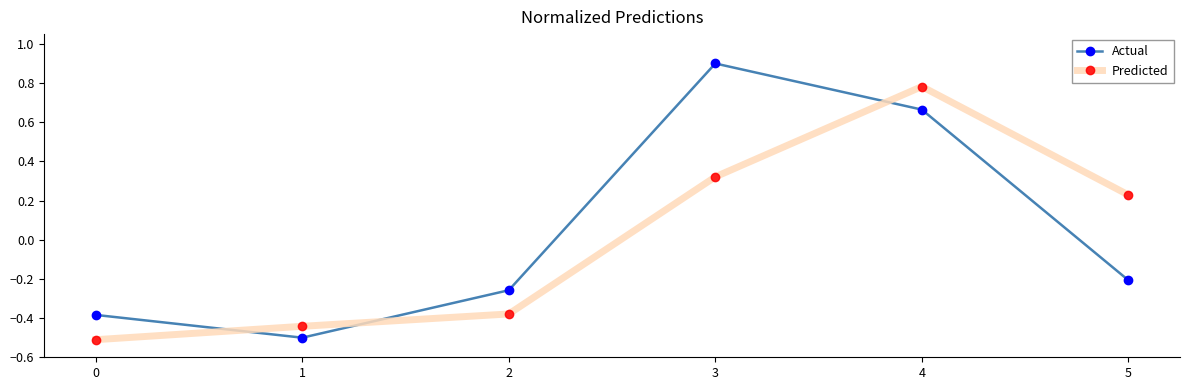

Between which two adjacent categories do Predicted and Actual first intersect?

0 and 1